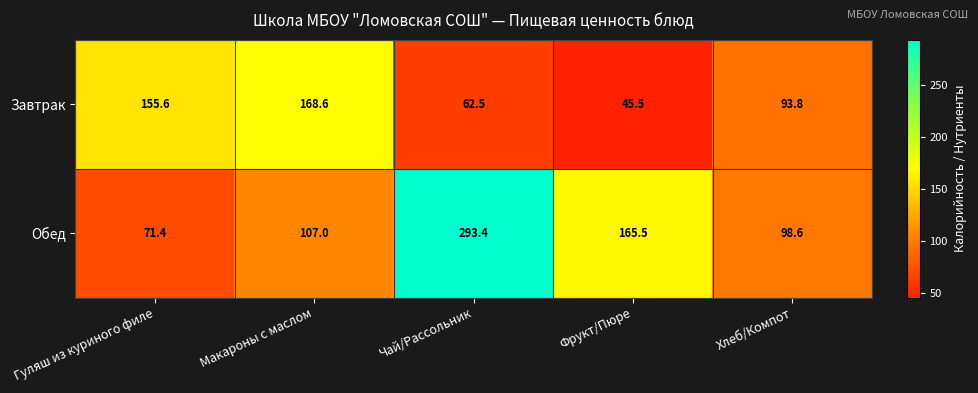

The value of Завтрак at Хлеб/Компот is 93.8. True or false?

True